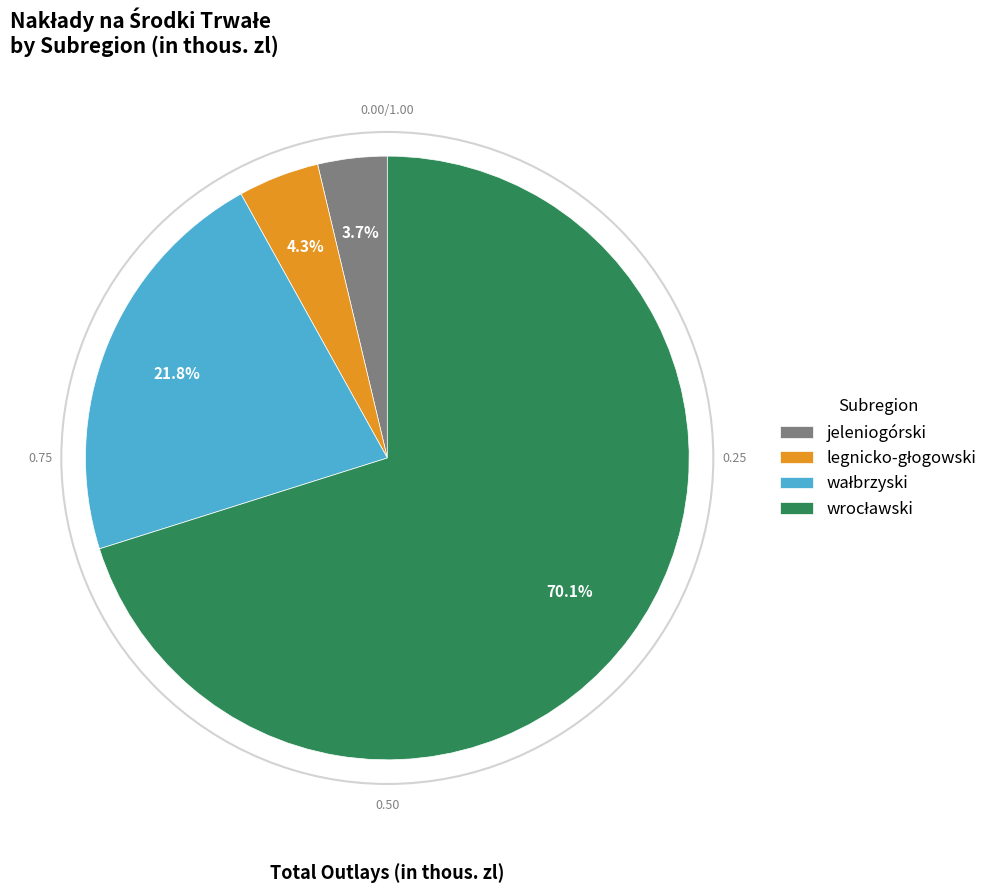

Is there any slice that represents more than half of the pie?

Yes